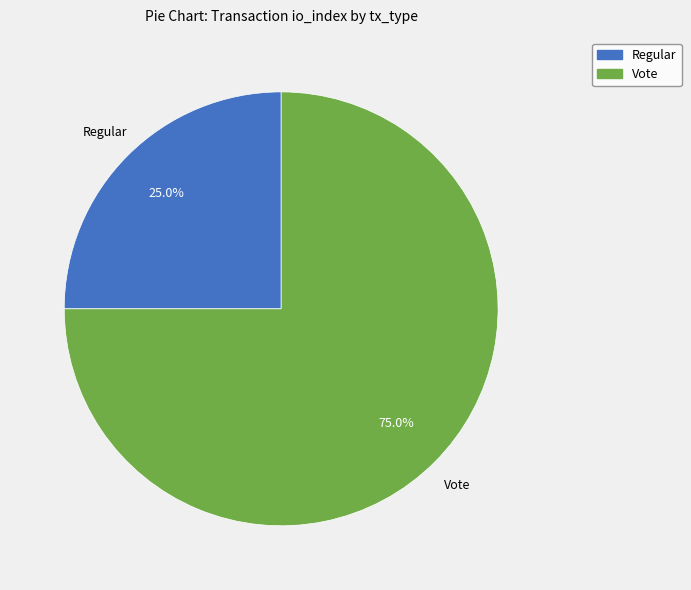

Does any single category account for the majority?

Yes